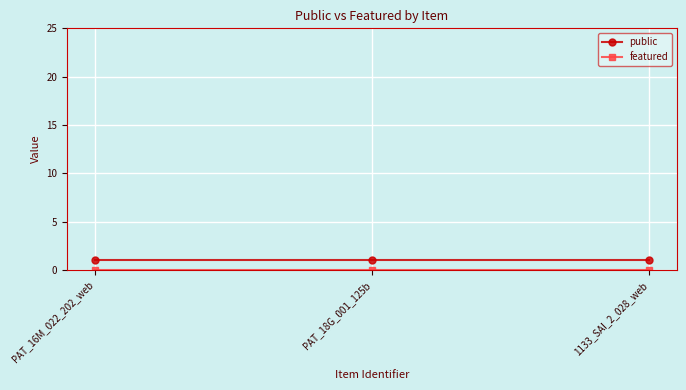

What position from the left is PAT_16M_022_202_web?

1